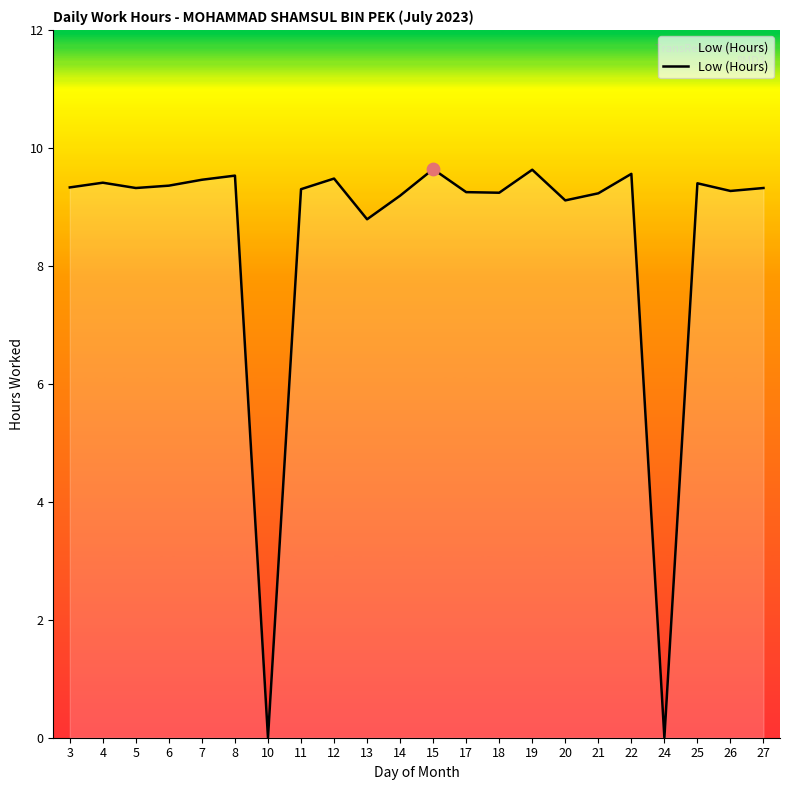

Approximately how many times larger is the value at 4 compared to 3?

1.0